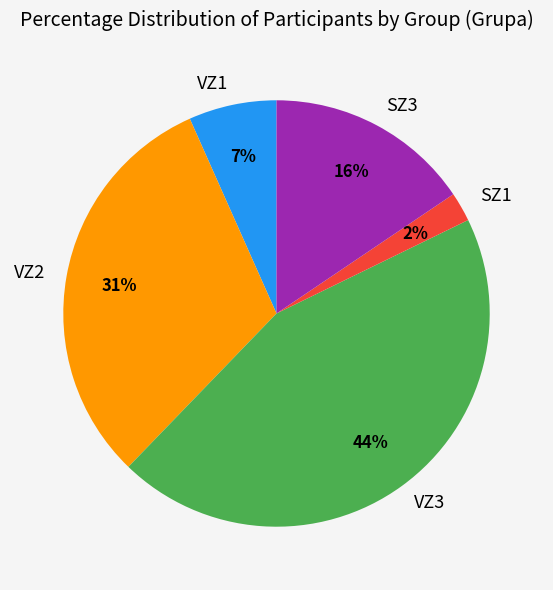

Between VZ2 and SZ1, which is larger?

VZ2